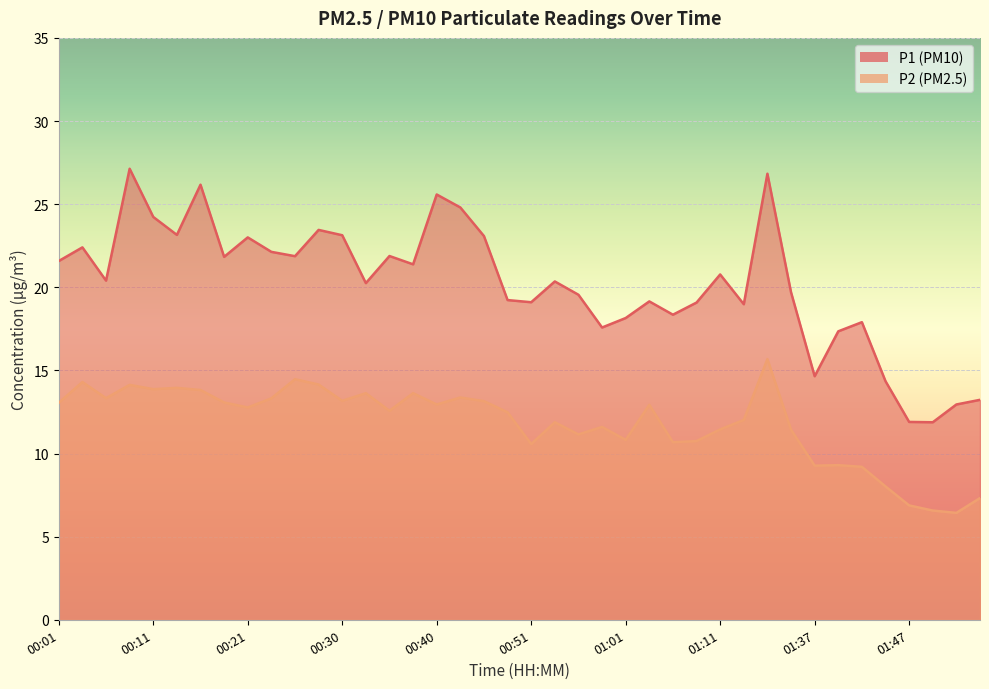

What is the difference between the P2 values at 00:13 and 00:01?

0.9